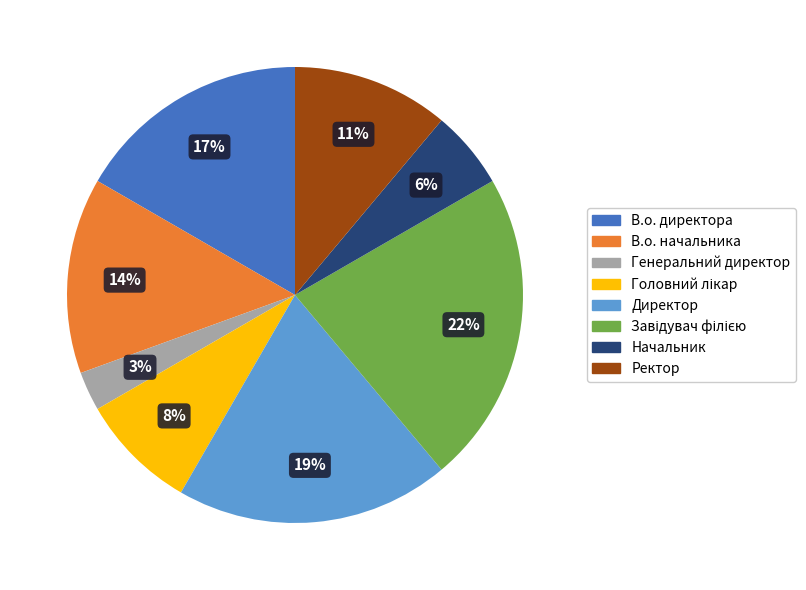

Does Генеральний директор account for over 50% of the chart?

No